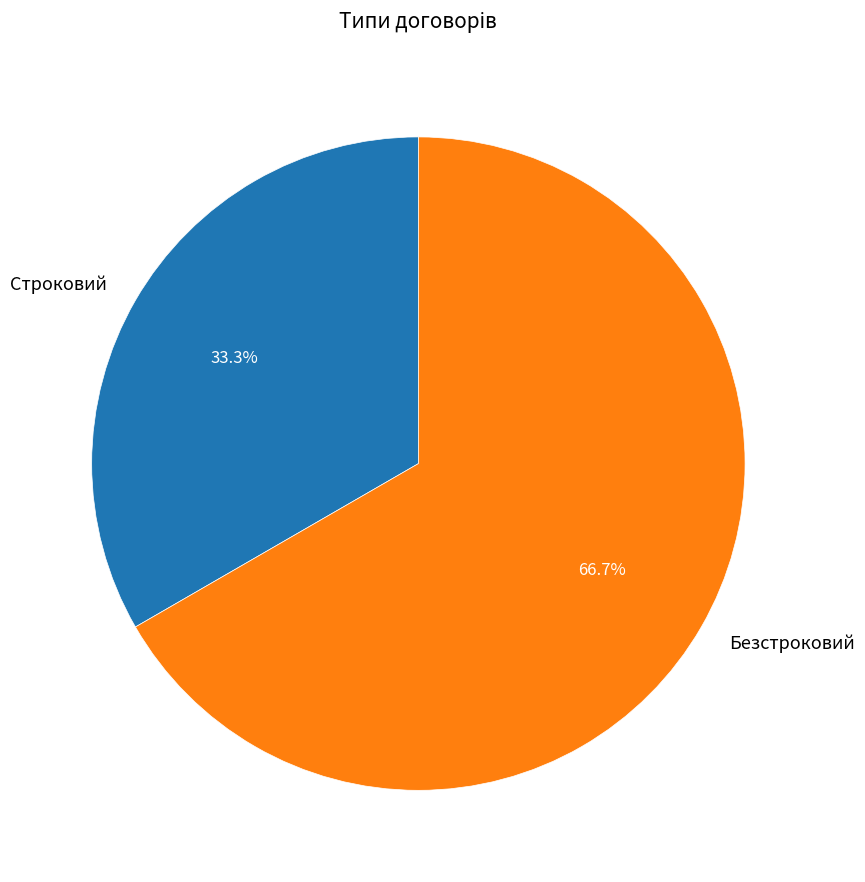

True or false: Строковий accounts for 33% of the total.

True